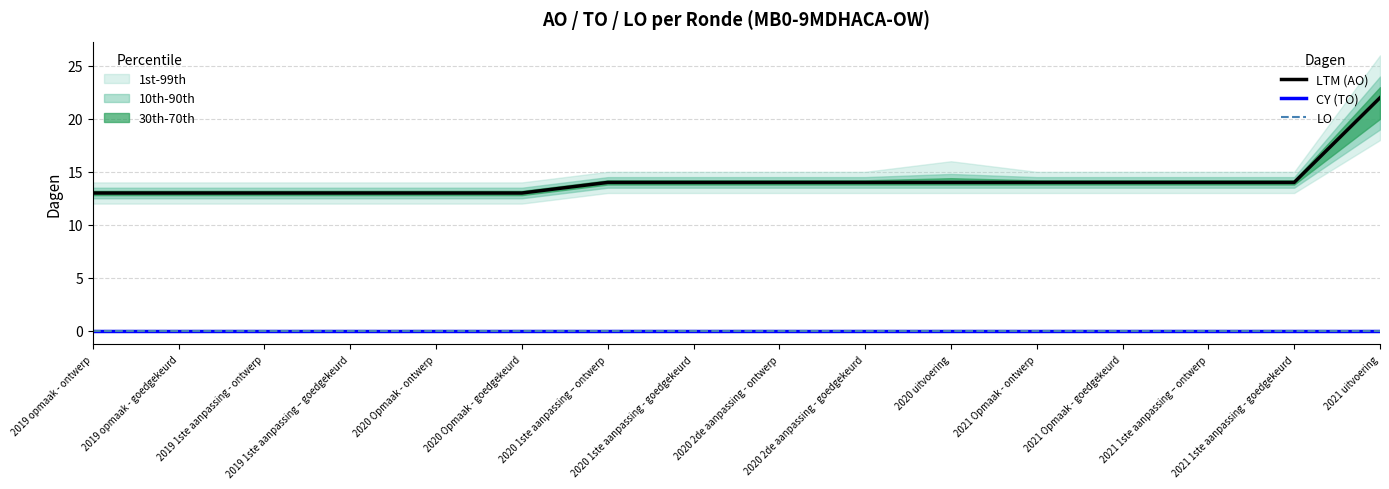

True or false: LTM (AO) and CY (TO) intersect in this chart.

False